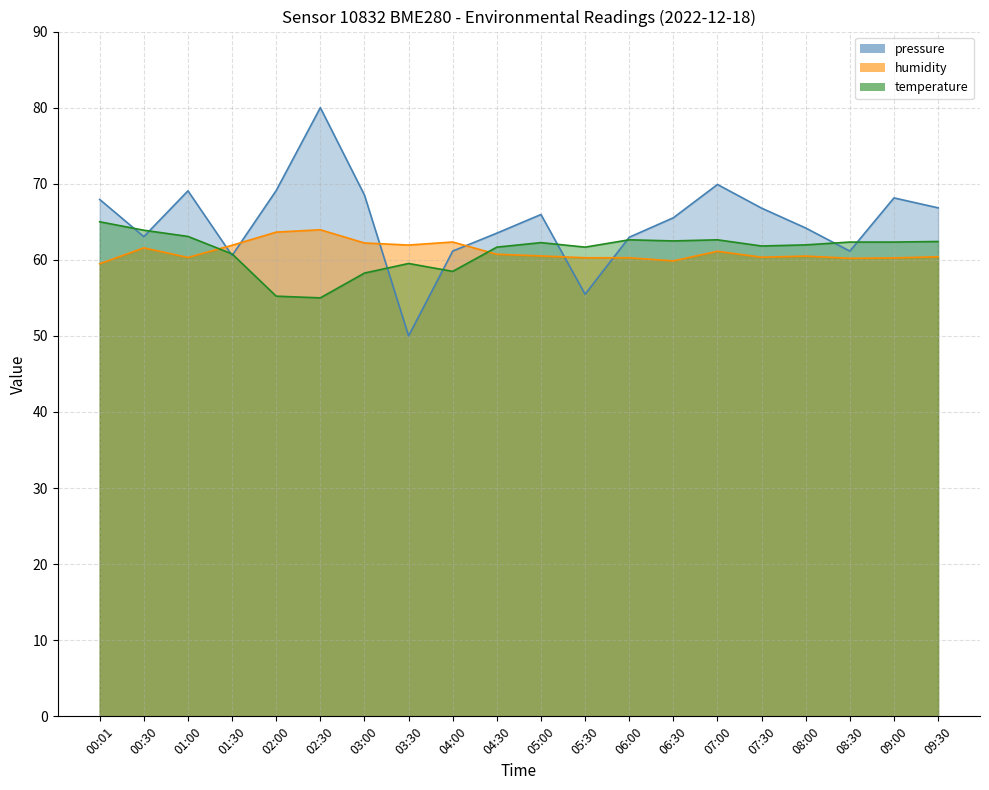

How many data points in temperature are less than 62?

10